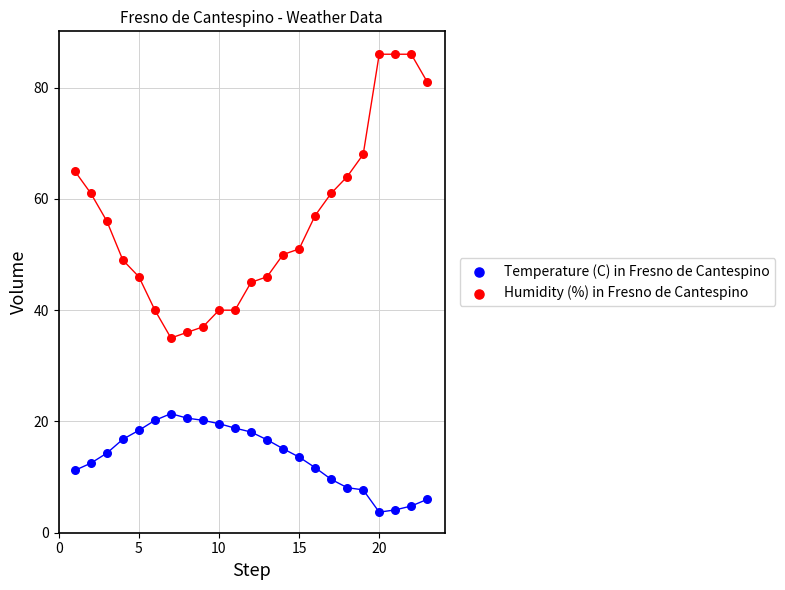

Which series reaches the maximum Y coordinate?

Humidity (%) in Fresno de Cantespino